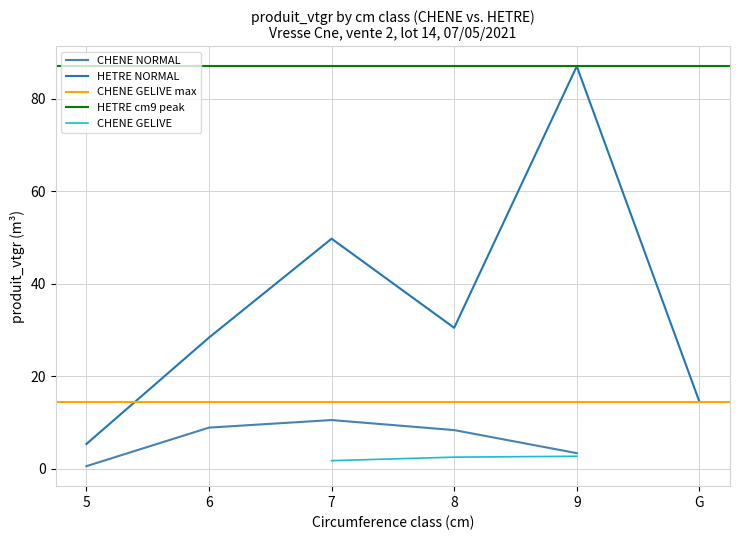

Which category has the lowest value in the HETRE NORMAL series?

5